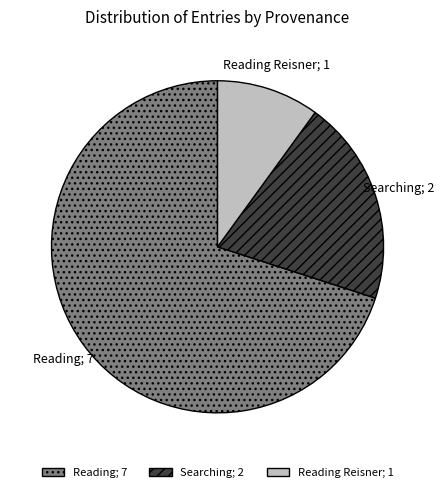

How many slices are in this pie chart?

3